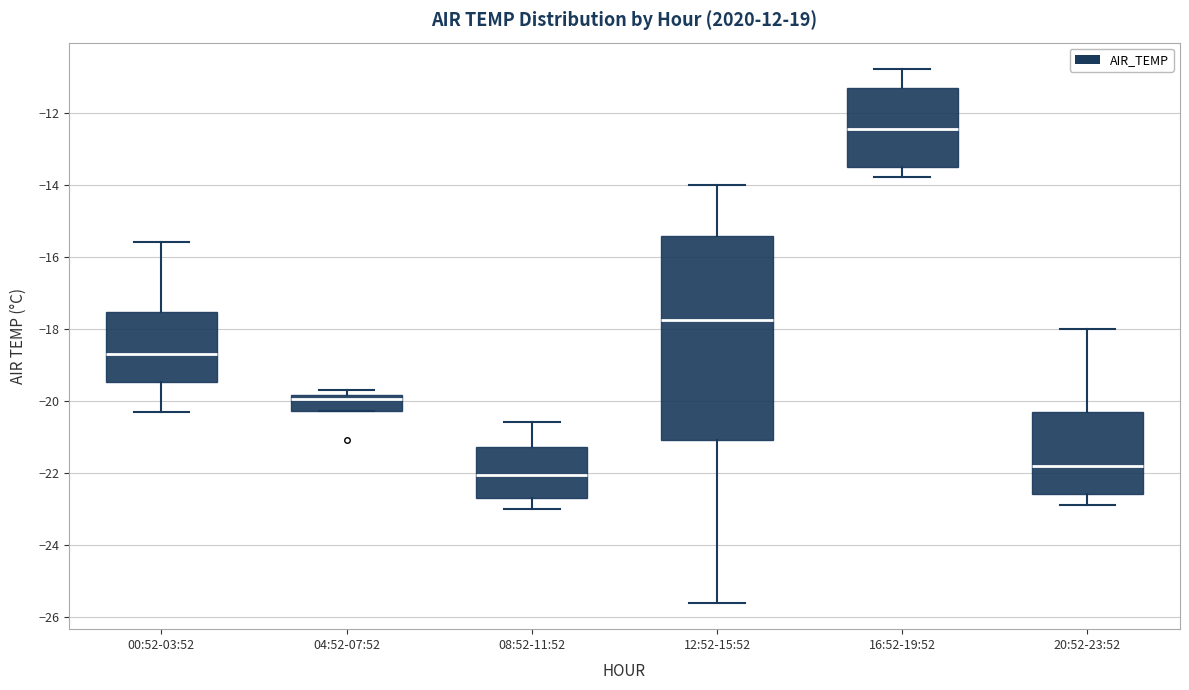

Which box has the highest median line?

16:52-19:52